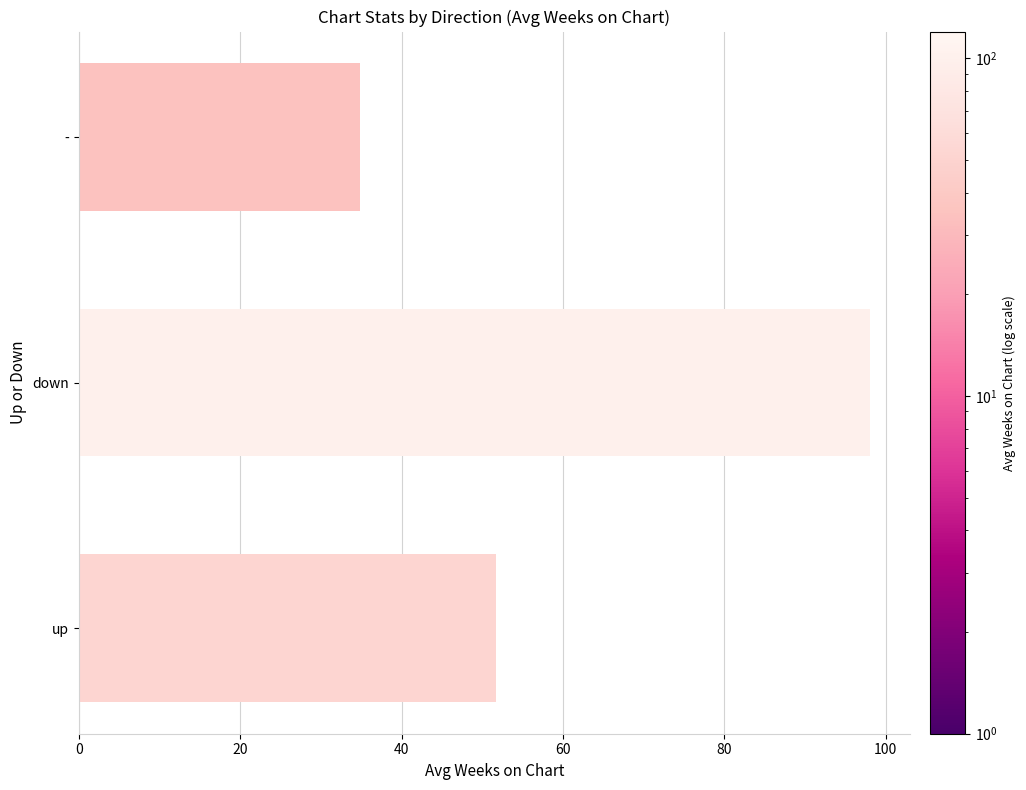

What is the difference between the maximum and minimum values?

63.3